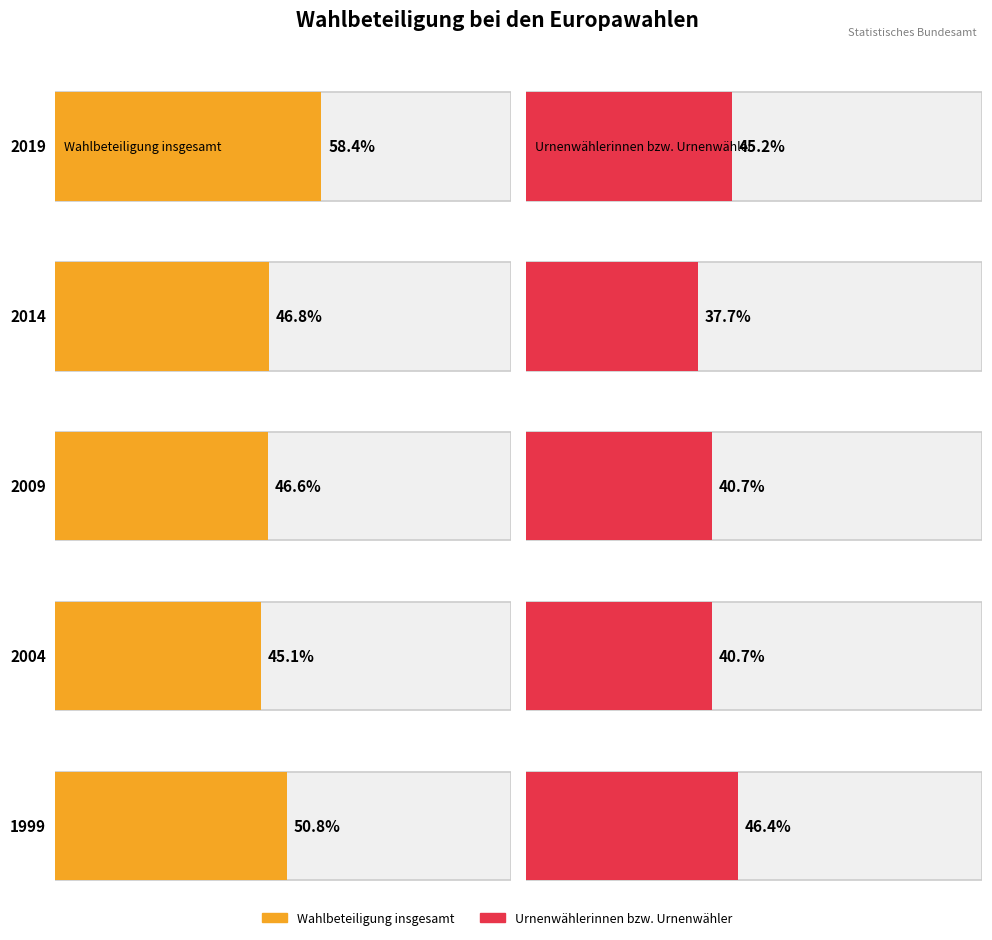

Which series has the largest total across all categories?

Wahlbeteiligung insgesamt